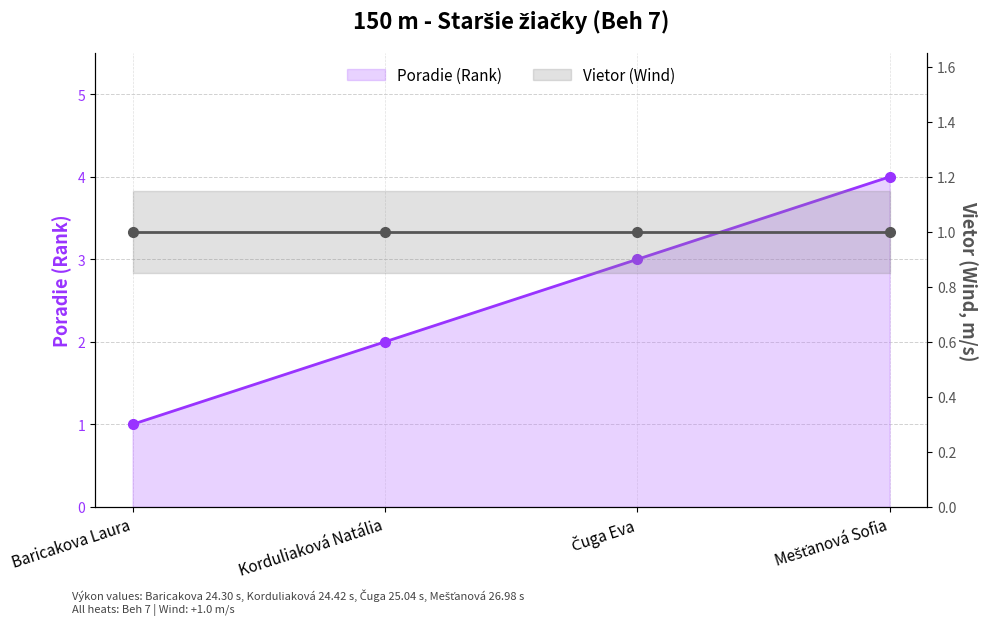

What position from the left is Baricakova Laura?

1